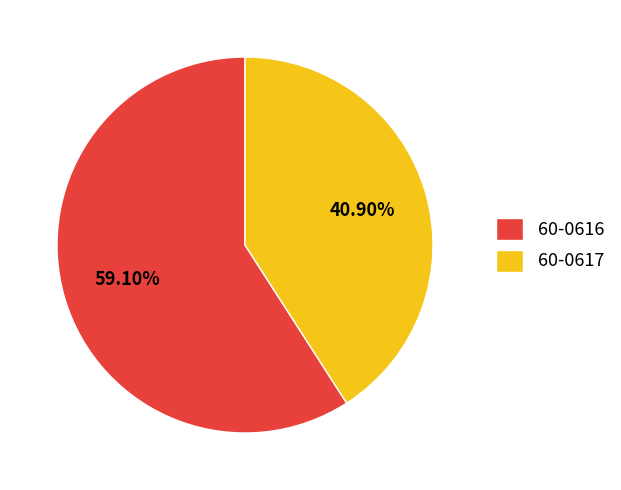

How many slices are in this pie chart?

2